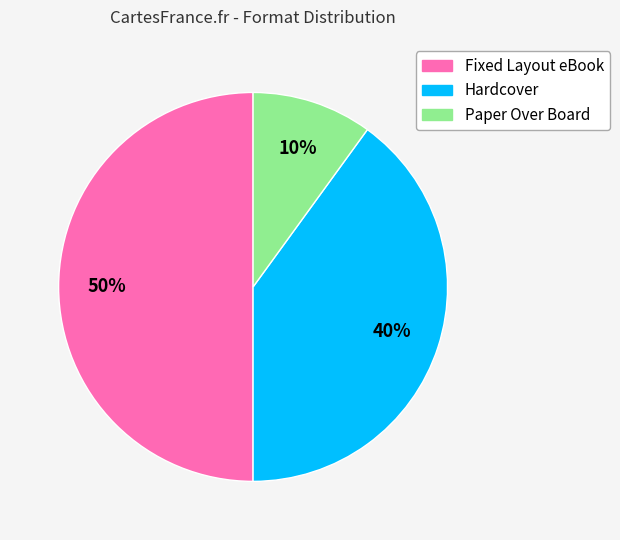

To the nearest percent, what is the difference between the largest and smallest slice percentages?

40%